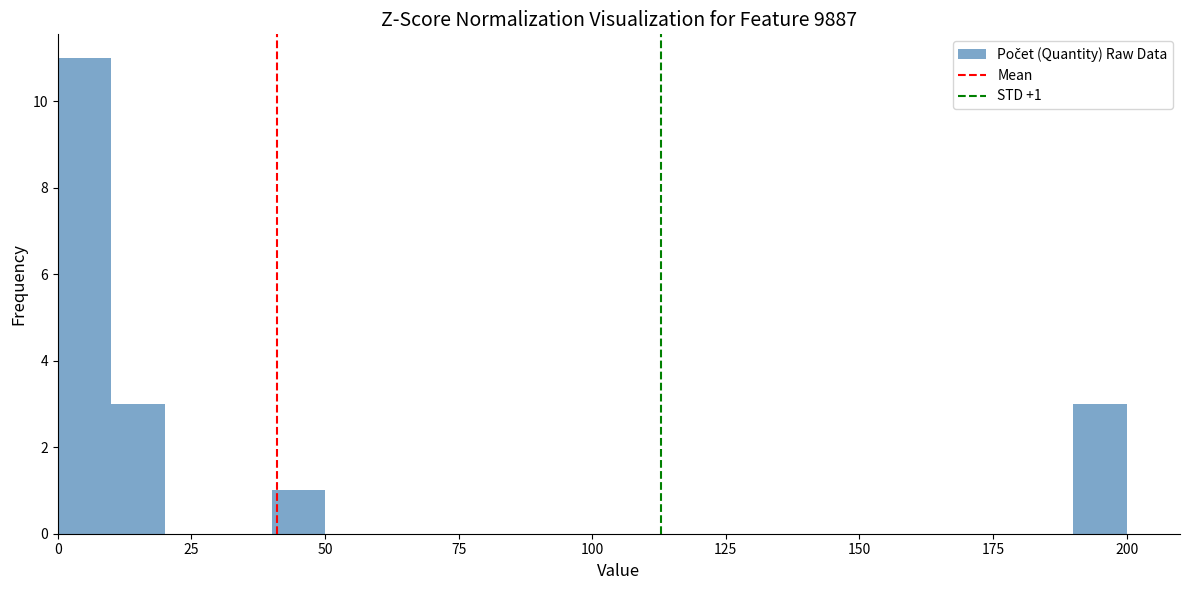

Around what value on the x-axis is the tallest bar? Give the approximate position of its centre, as read against the axis.

5